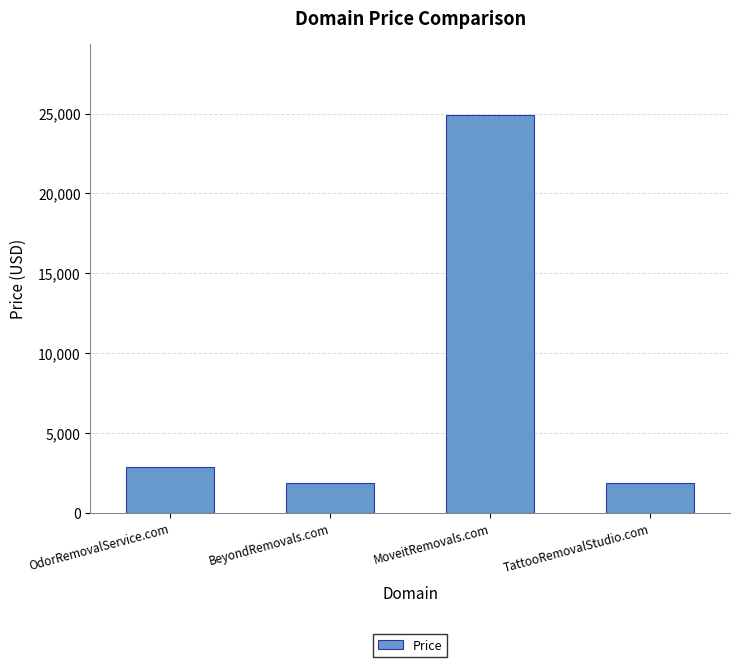

Reading left to right, list all the values displayed in this chart.

2888	1888	24888	1888